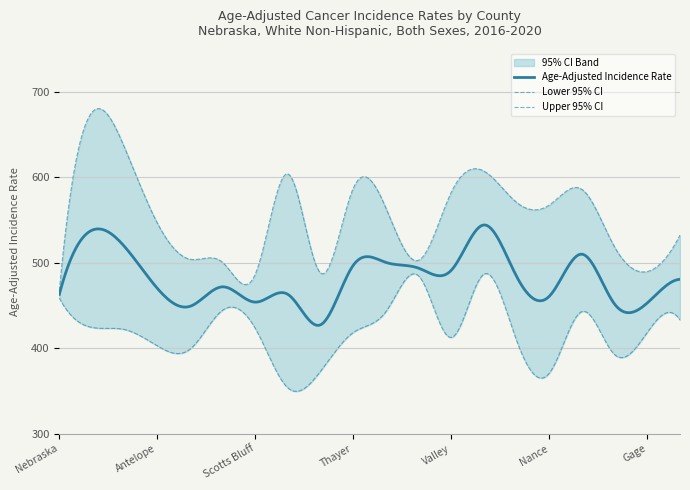

Reading left to right, list all the values displayed in this chart.

Age-Adjusted Incidence Rate: Nebraska=462.9	Greeley=537.9	Franklin=518.6	Antelope=469.9	Red Willow=448.9	Buffalo=471.7	Scotts Bluff=453.8	Garden=462.8	Cedar=427.3	Thayer=497.0	Hamilton=500.2	Douglas=493.5	Valley=491.1	Saline=544.1	Furnas=483.7	Nance=460.7	Burt=509.9	Jefferson=451.4	Gage=452.9	York=480.5
Lower 95% CI: Nebraska=458.5	Greeley=424.2	Franklin=421.7	Antelope=402.6	Red Willow=398.8	Buffalo=444.4	Scotts Bluff=422.9	Garden=353.3	Cedar=373.2	Thayer=418.3	Hamilton=442.8	Douglas=484.4	Valley=412.4	Saline=486.6	Furnas=408.6	Nance=370.7	Burt=442.8	Jefferson=392.3	Gage=418.5	York=432.9
Upper 95% CI: Nebraska=467.3	Greeley=675.9	Franklin=634.2	Antelope=546.2	Red Willow=504.0	Buffalo=500.2	Scotts Bluff=486.6	Garden=603.8	Cedar=487.7	Thayer=587.2	Hamilton=563.6	Douglas=502.8	Valley=582.5	Saline=607.0	Furnas=570.4	Nance=567.4	Burt=585.6	Jefferson=518.1	Gage=489.6	York=532.2